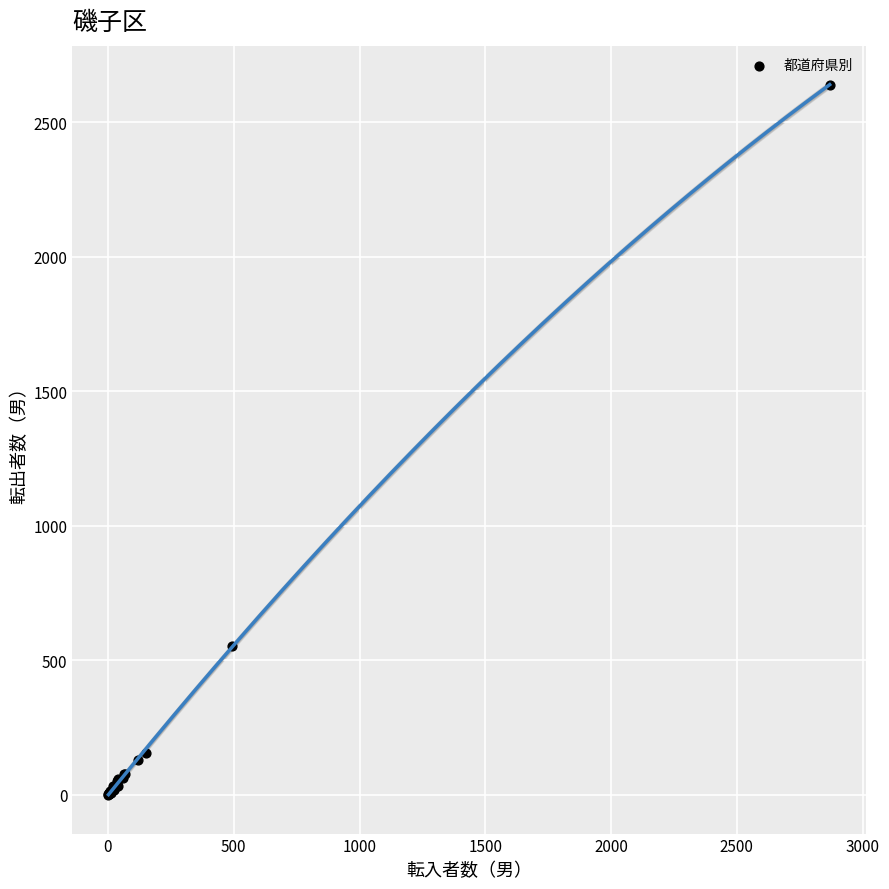

What Y value in the scatter plot is closest to 1320?

555